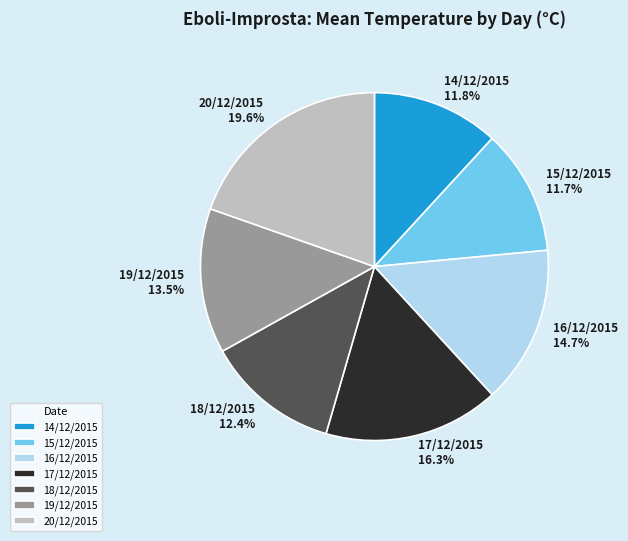

Count the number of slices in the pie.

7